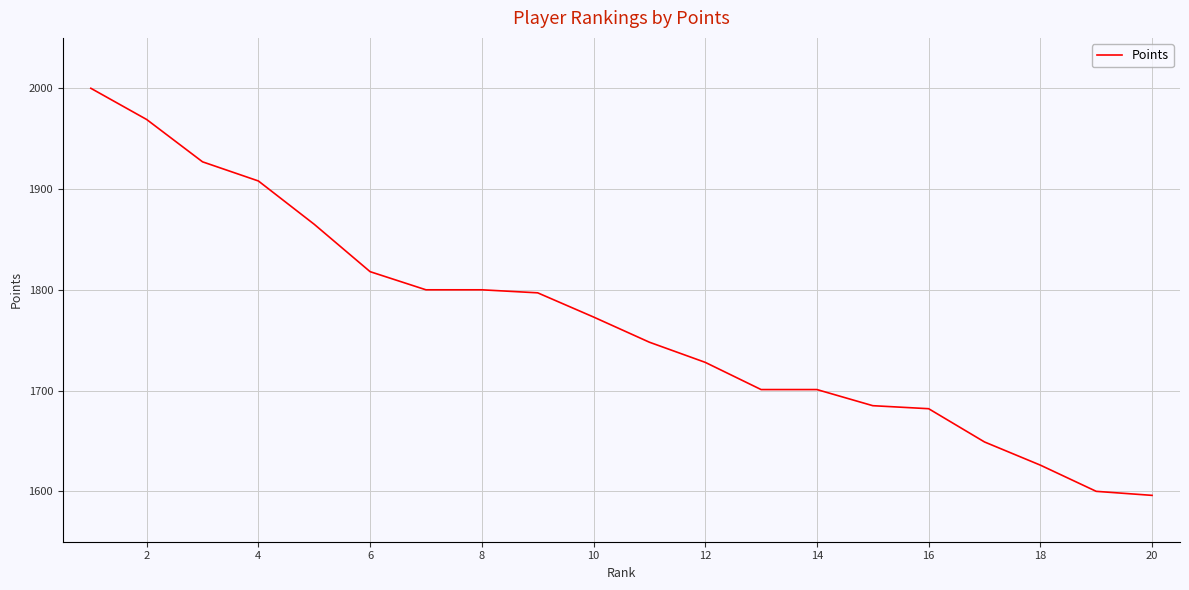

What is the smallest value displayed?

1596